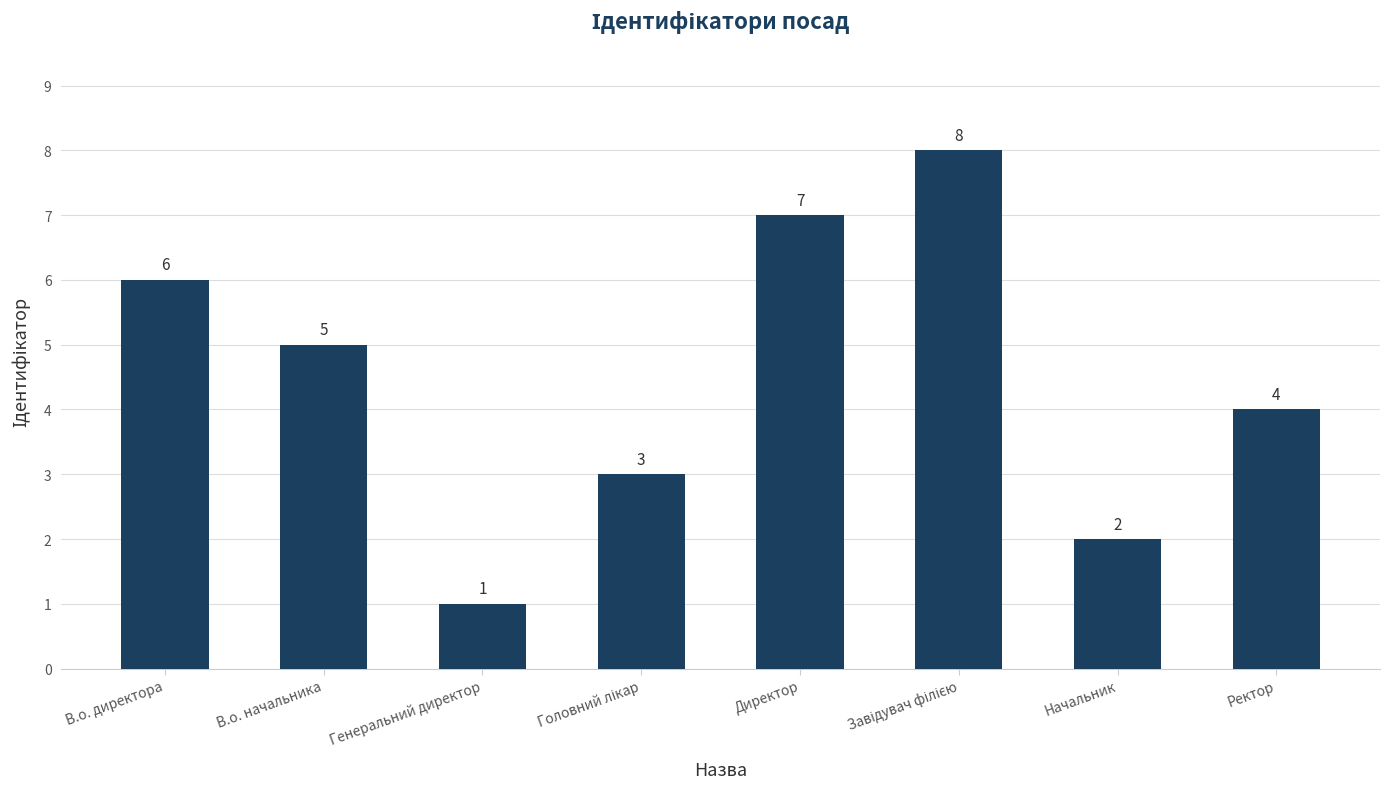

What is the greatest value displayed?

8